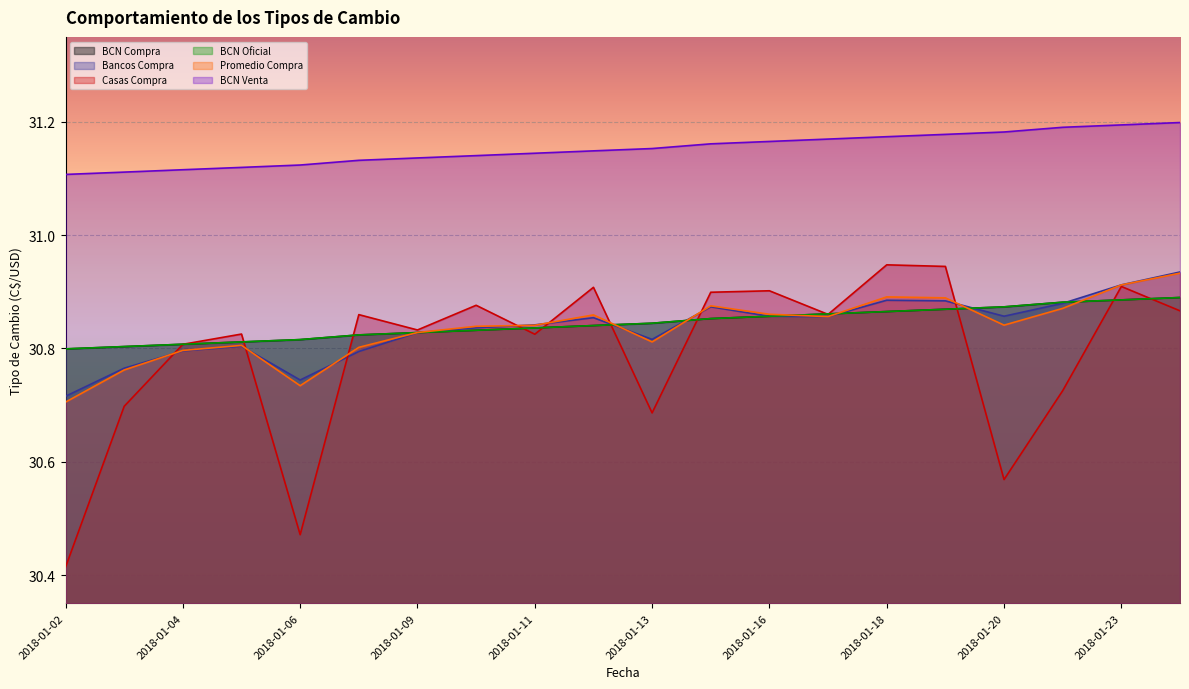

Reading left to right, transcribe all the data shown in this chart.

BCN Compra: 2018-01-02=30.8	2018-01-03=30.8	2018-01-04=30.8	2018-01-05=30.8	2018-01-06=30.8	2018-01-08=30.8	2018-01-09=30.8	2018-01-10=30.8	2018-01-11=30.8	2018-01-12=30.8	2018-01-13=30.8	2018-01-15=30.9	2018-01-16=30.9	2018-01-17=30.9	2018-01-18=30.9	2018-01-19=30.9	2018-01-20=30.9	2018-01-22=30.9	2018-01-23=30.9	2018-01-24=30.9
Bancos Compra: 2018-01-02=30.7	2018-01-03=30.8	2018-01-04=30.8	2018-01-05=30.8	2018-01-06=30.7	2018-01-08=30.8	2018-01-09=30.8	2018-01-10=30.8	2018-01-11=30.8	2018-01-12=30.9	2018-01-13=30.8	2018-01-15=30.9	2018-01-16=30.9	2018-01-17=30.9	2018-01-18=30.9	2018-01-19=30.9	2018-01-20=30.9	2018-01-22=30.9	2018-01-23=30.9	2018-01-24=30.9
Casas Compra: 2018-01-02=30.4	2018-01-03=30.7	2018-01-04=30.8	2018-01-05=30.8	2018-01-06=30.5	2018-01-08=30.9	2018-01-09=30.8	2018-01-10=30.9	2018-01-11=30.8	2018-01-12=30.9	2018-01-13=30.7	2018-01-15=30.9	2018-01-16=30.9	2018-01-17=30.9	2018-01-18=30.9	2018-01-19=30.9	2018-01-20=30.6	2018-01-22=30.7	2018-01-23=30.9	2018-01-24=30.9
BCN Oficial: 2018-01-02=30.8	2018-01-03=30.8	2018-01-04=30.8	2018-01-05=30.8	2018-01-06=30.8	2018-01-08=30.8	2018-01-09=30.8	2018-01-10=30.8	2018-01-11=30.8	2018-01-12=30.8	2018-01-13=30.8	2018-01-15=30.9	2018-01-16=30.9	2018-01-17=30.9	2018-01-18=30.9	2018-01-19=30.9	2018-01-20=30.9	2018-01-22=30.9	2018-01-23=30.9	2018-01-24=30.9
Promedio Compra: 2018-01-02=30.7	2018-01-03=30.8	2018-01-04=30.8	2018-01-05=30.8	2018-01-06=30.7	2018-01-08=30.8	2018-01-09=30.8	2018-01-10=30.8	2018-01-11=30.8	2018-01-12=30.9	2018-01-13=30.8	2018-01-15=30.9	2018-01-16=30.9	2018-01-17=30.9	2018-01-18=30.9	2018-01-19=30.9	2018-01-20=30.8	2018-01-22=30.9	2018-01-23=30.9	2018-01-24=30.9
BCN Venta: 2018-01-02=31.1	2018-01-03=31.1	2018-01-04=31.1	2018-01-05=31.1	2018-01-06=31.1	2018-01-08=31.1	2018-01-09=31.1	2018-01-10=31.1	2018-01-11=31.1	2018-01-12=31.1	2018-01-13=31.2	2018-01-15=31.2	2018-01-16=31.2	2018-01-17=31.2	2018-01-18=31.2	2018-01-19=31.2	2018-01-20=31.2	2018-01-22=31.2	2018-01-23=31.2	2018-01-24=31.2